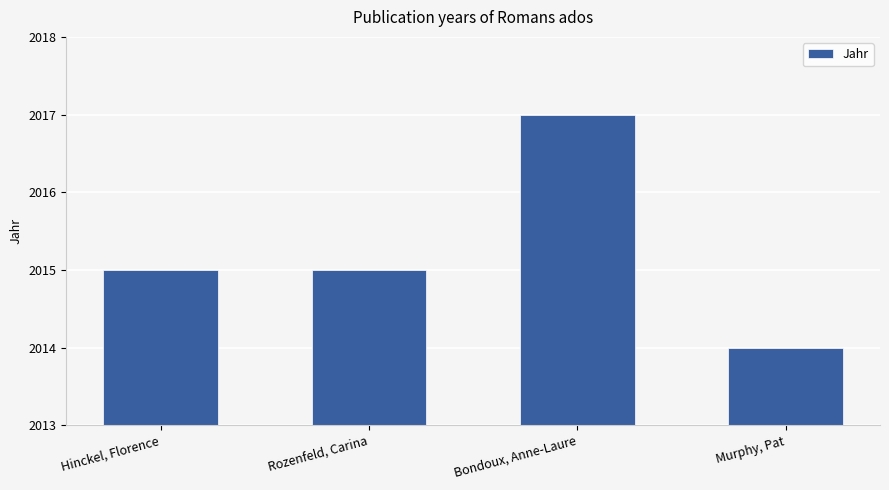

What is the label of the 2nd bar from the right?

Bondoux, Anne-Laure